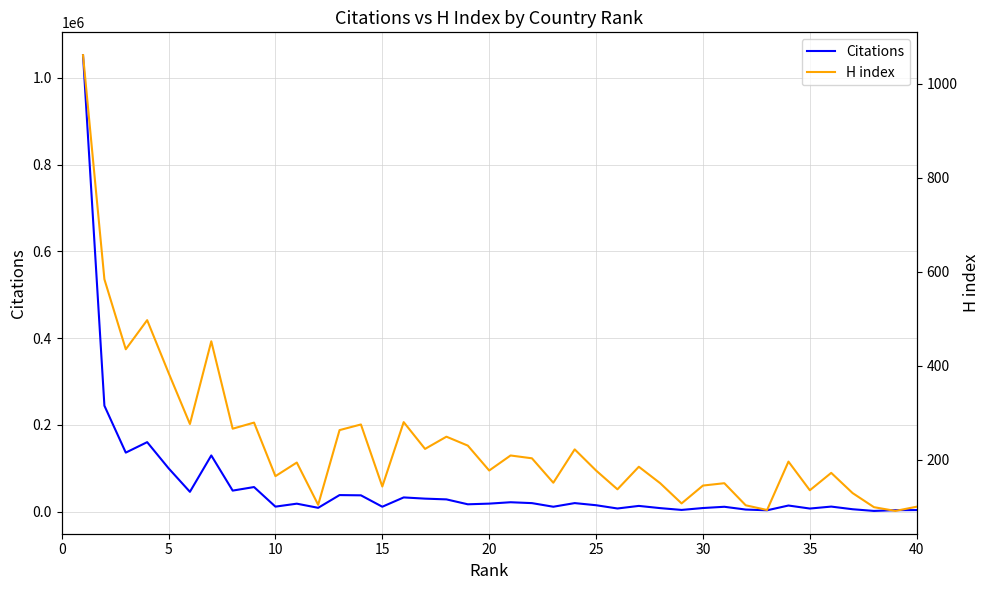

List the series in order of their overall mean, lowest first.

H index, Citations